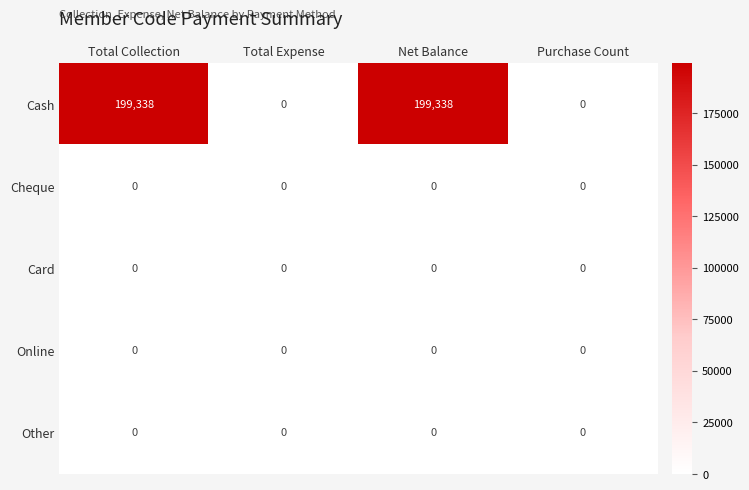

The Card series shows 0 at Total Collection. True or false?

True